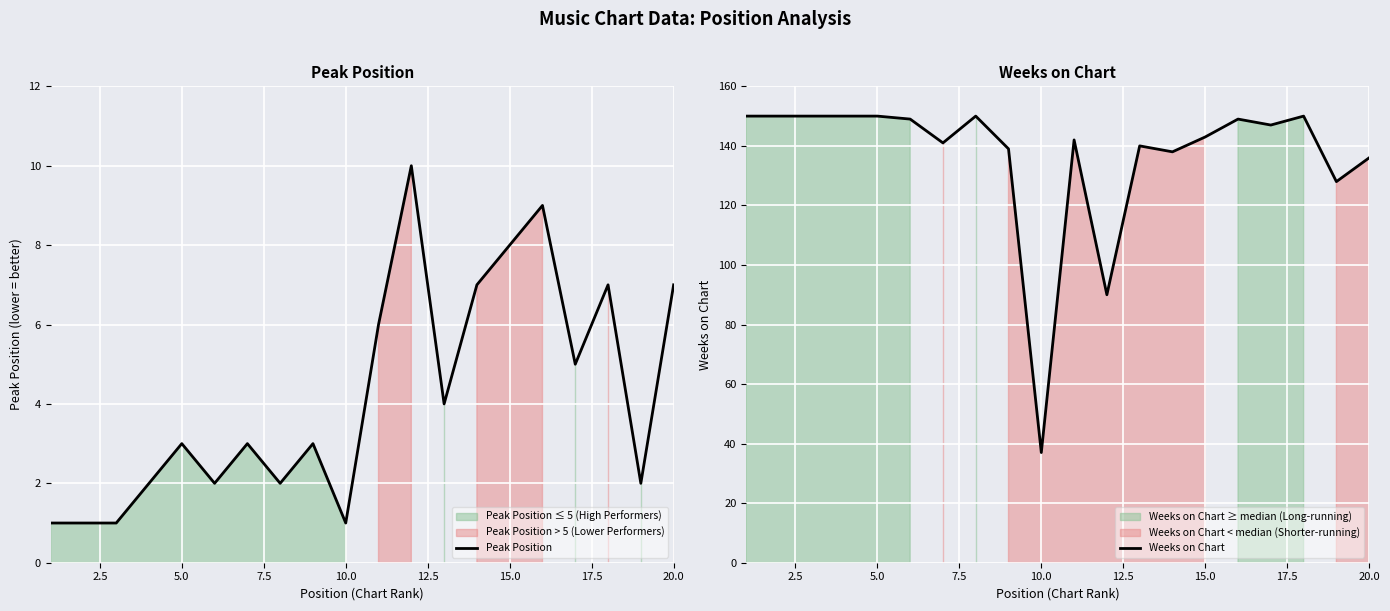

What are all the series names shown in the legend?

Peak Position, Weeks on Chart